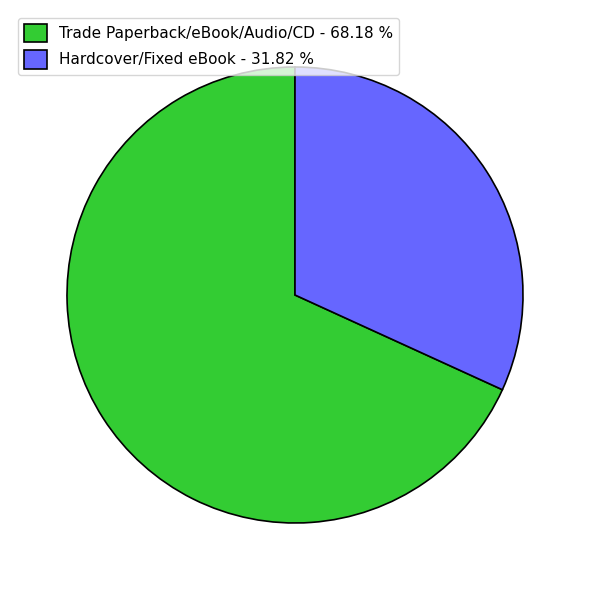

Which slice represents more than half of the pie?

Trade Paperback/eBook/Audio/CD - 68.18 %